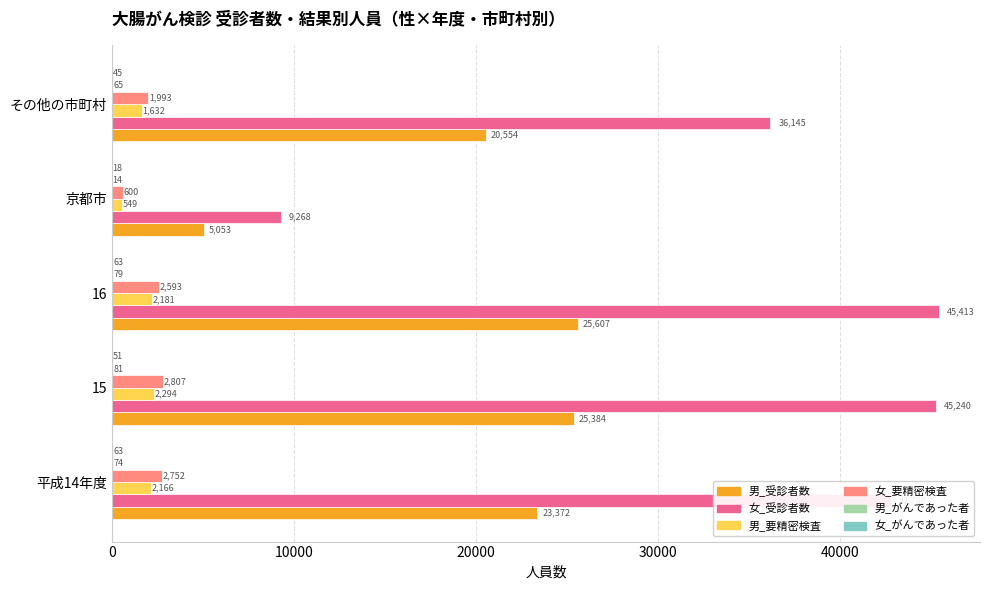

The 女_受診者数 series shows 45240 at 15. True or false?

True